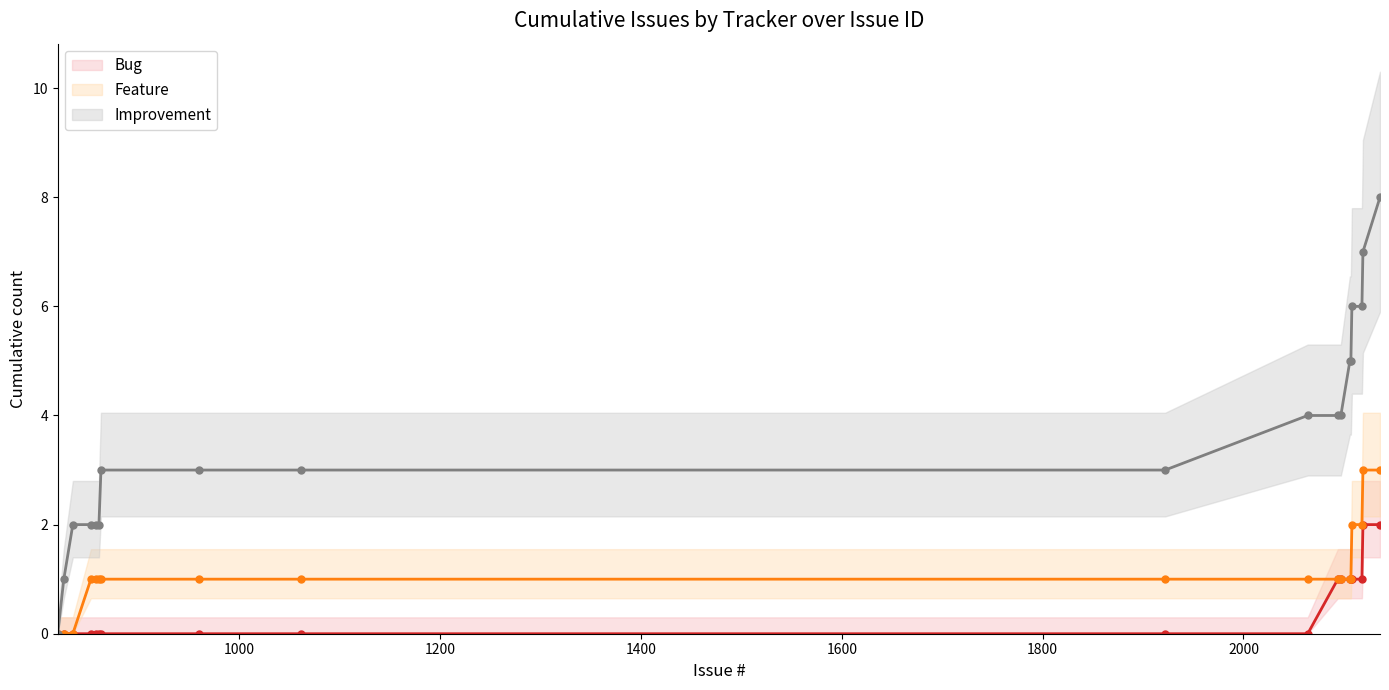

Which has a higher value, 2106 or 819?

2106